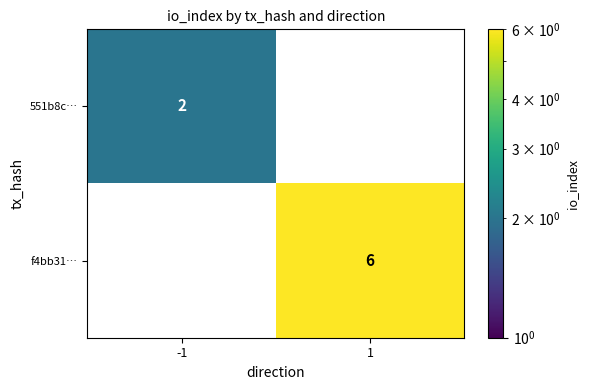

At which category does the chart reach its peak across all series?

1